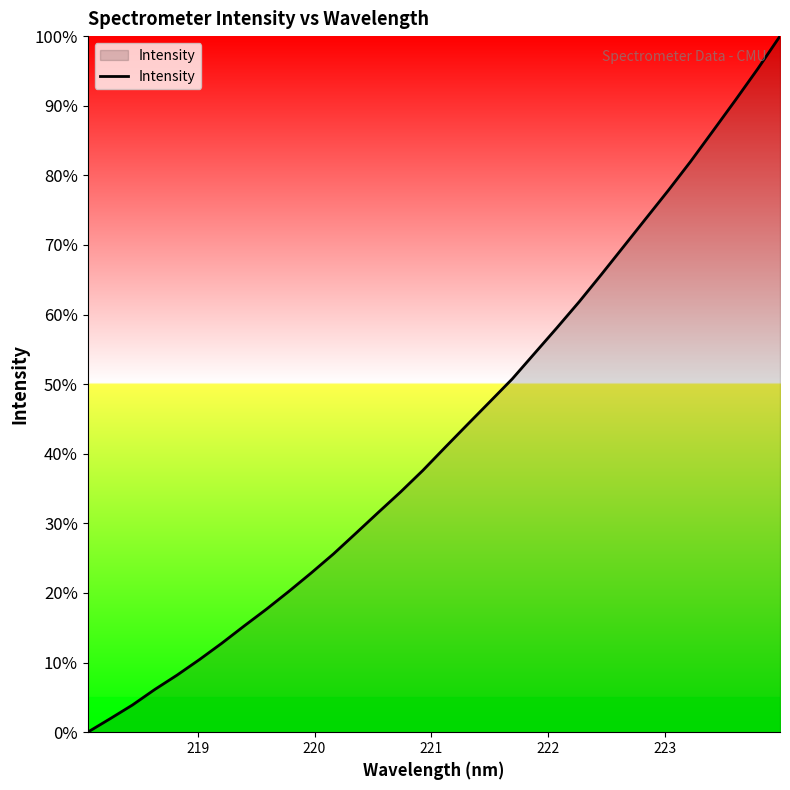

What is the greatest value displayed?

100.0